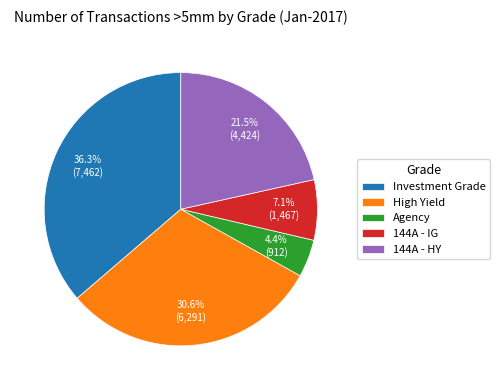

Is 144A - HY the majority of the pie?

No